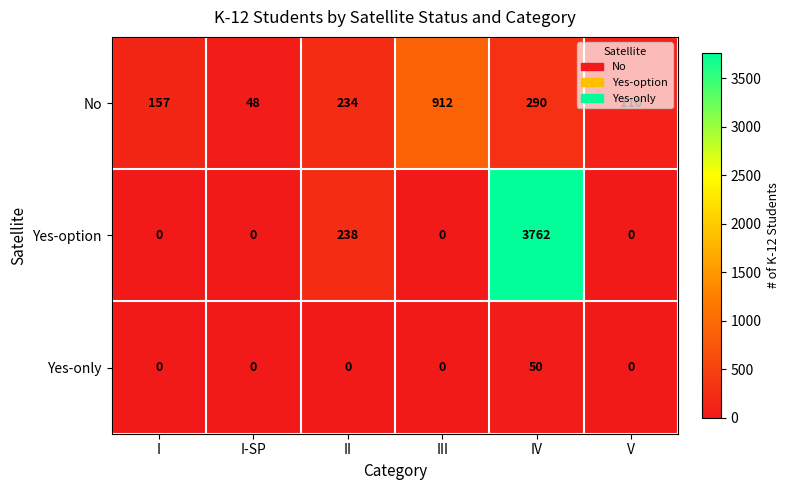

At which label is No closest to 480?

IV